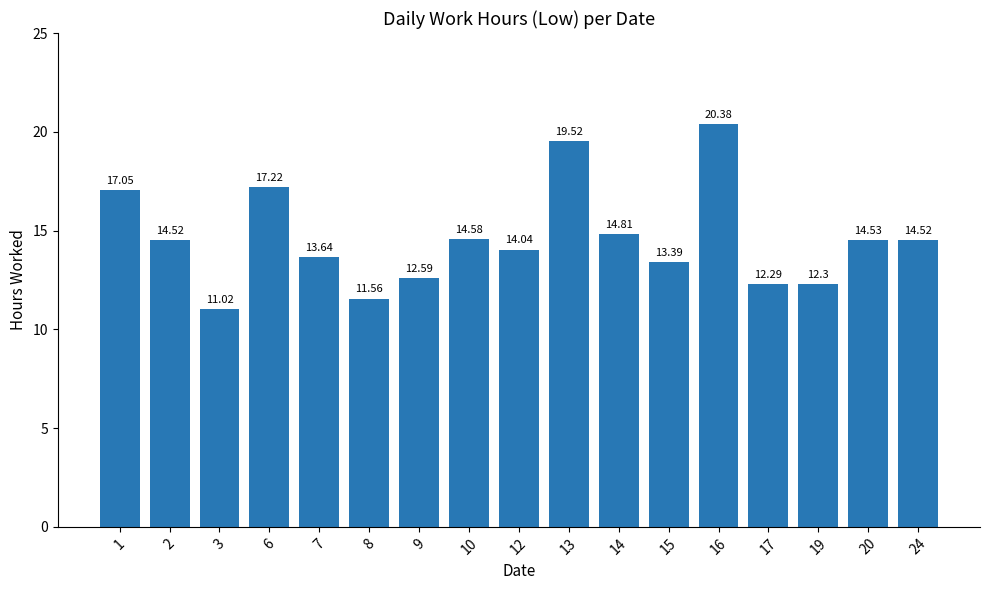

What is the value of the 11th bar from the left?

14.8